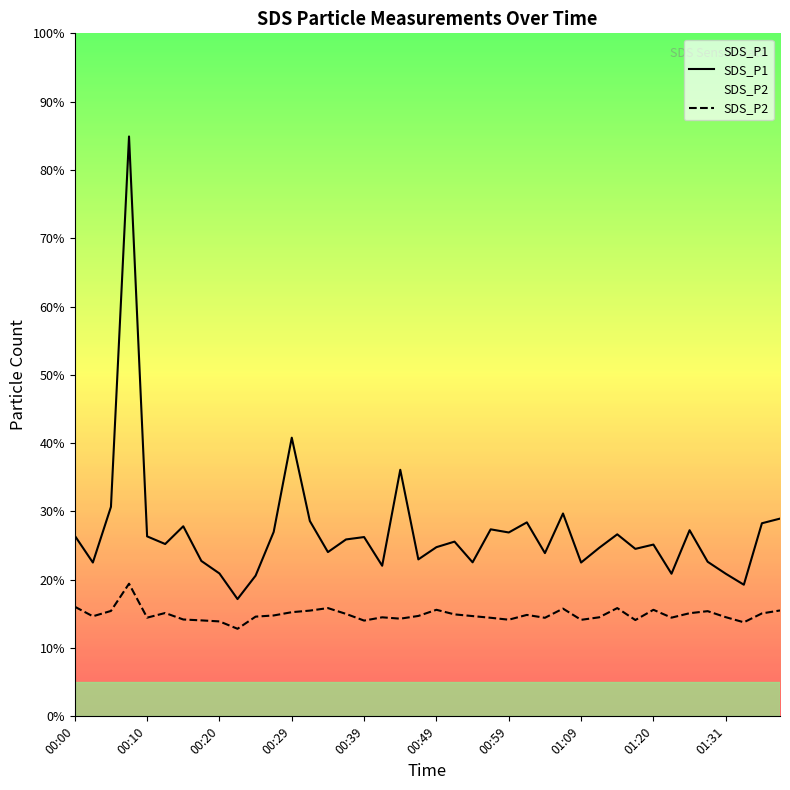

How many data points in SDS_P1 are less than 25?

18